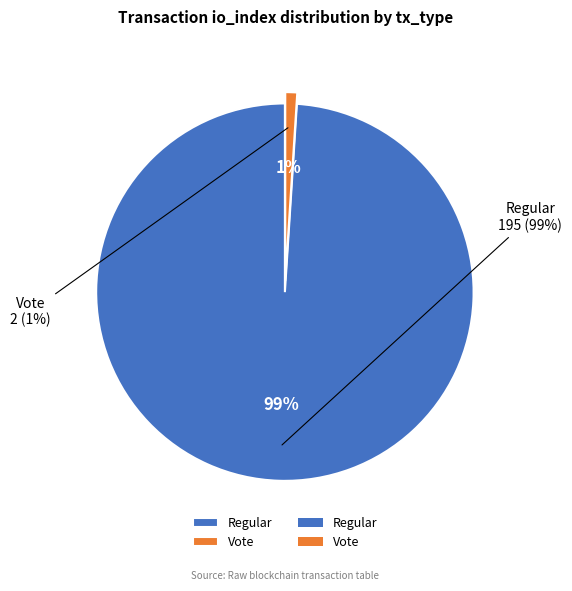

To the nearest percent, what is the combined percentage of Regular and Vote?

100%